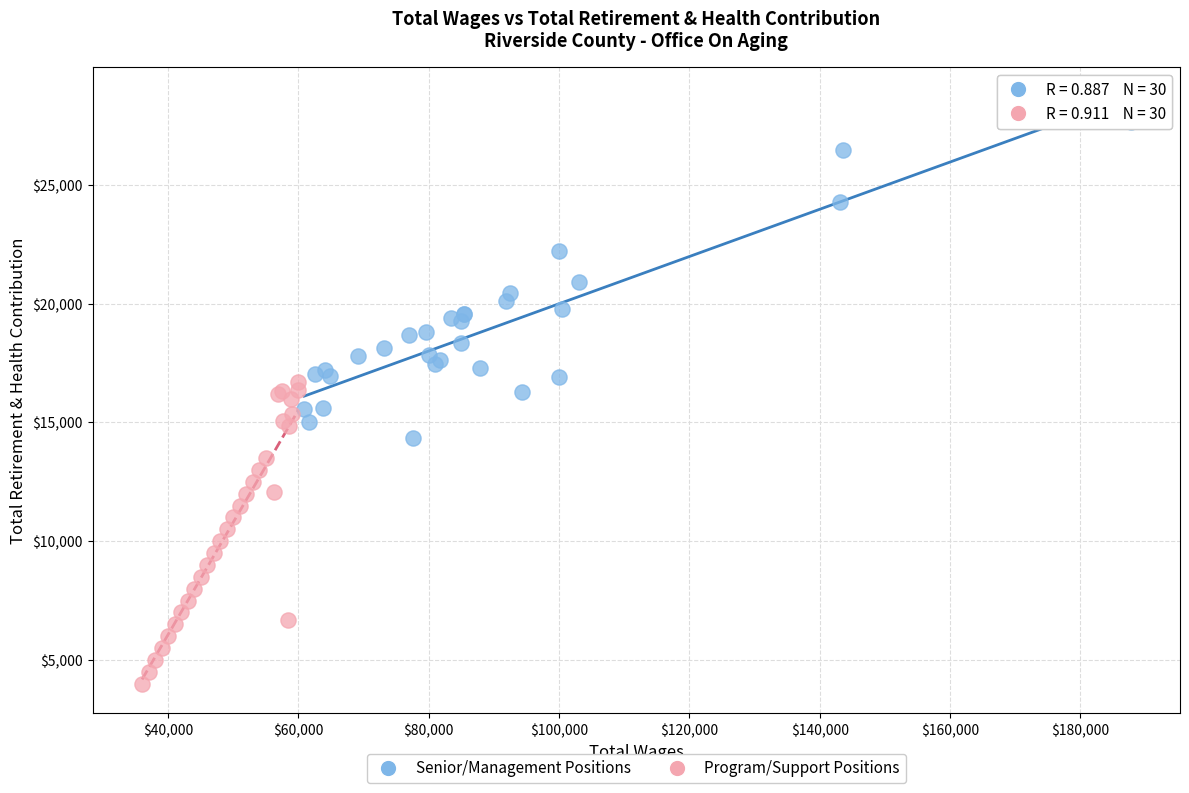

What are all the series names shown in the legend?

Senior/Management Positions, Program/Support Positions